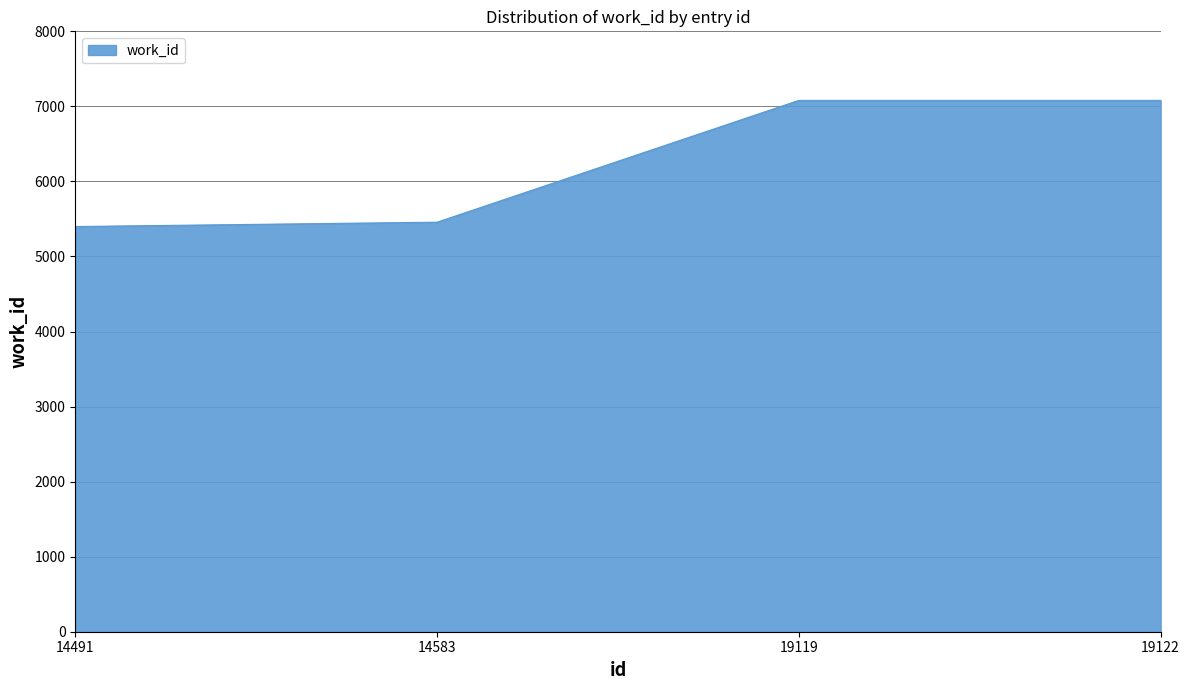

How many values are below 7080?

2